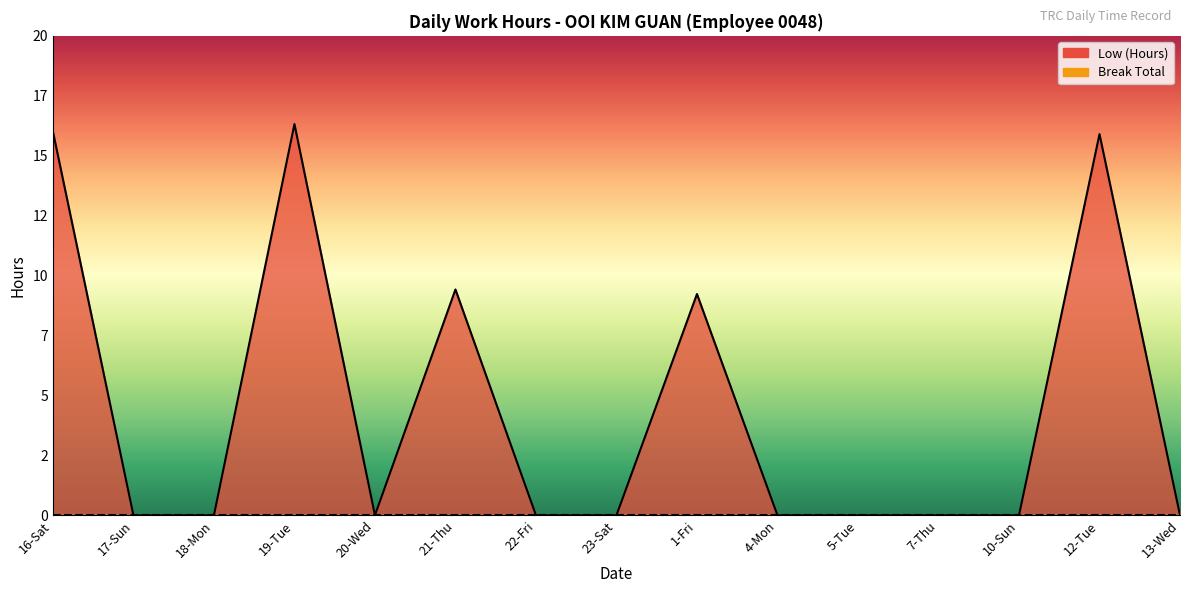

At which category does the data reach its first local valley?

20-Wed